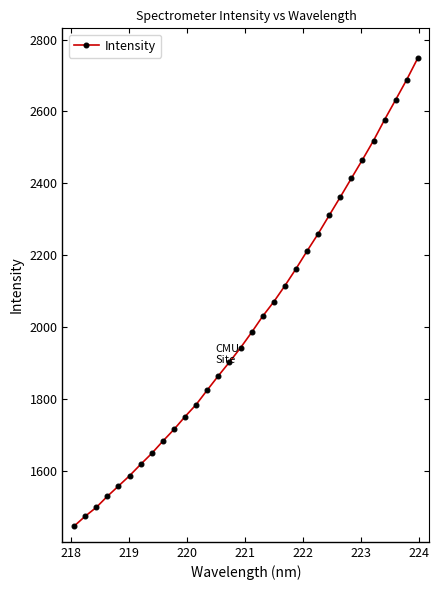

What is the difference between the maximum and minimum values?

1300.9